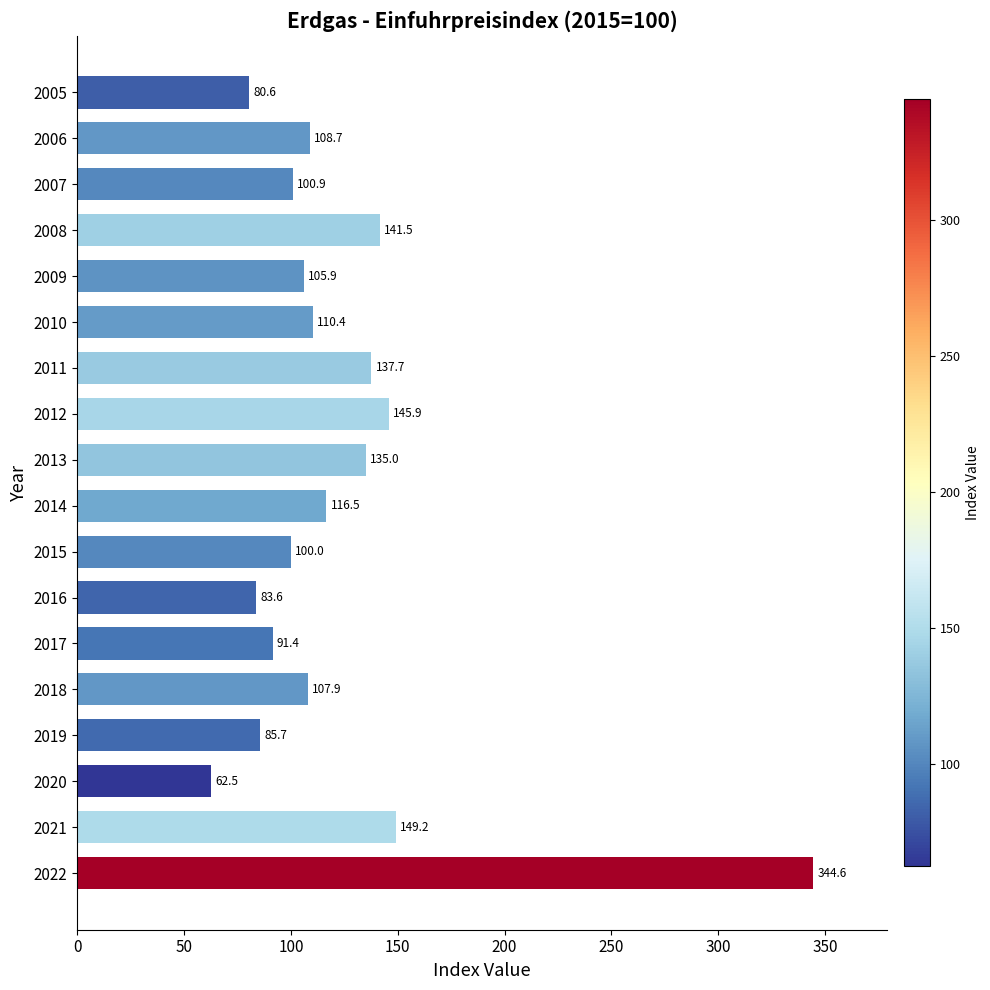

Rank the categories by value from highest to lowest.

2022, 2021, 2012, 2008, 2011, 2013, 2014, 2010, 2006, 2018, 2009, 2007, 2015, 2017, 2019, 2016, 2005, 2020